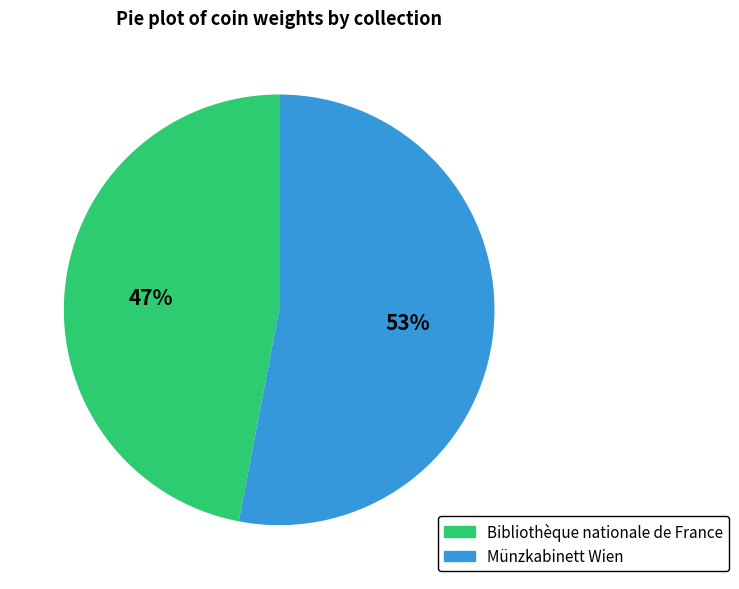

To the nearest percent, what portion does Bibliothèque nationale de France represent?

47%